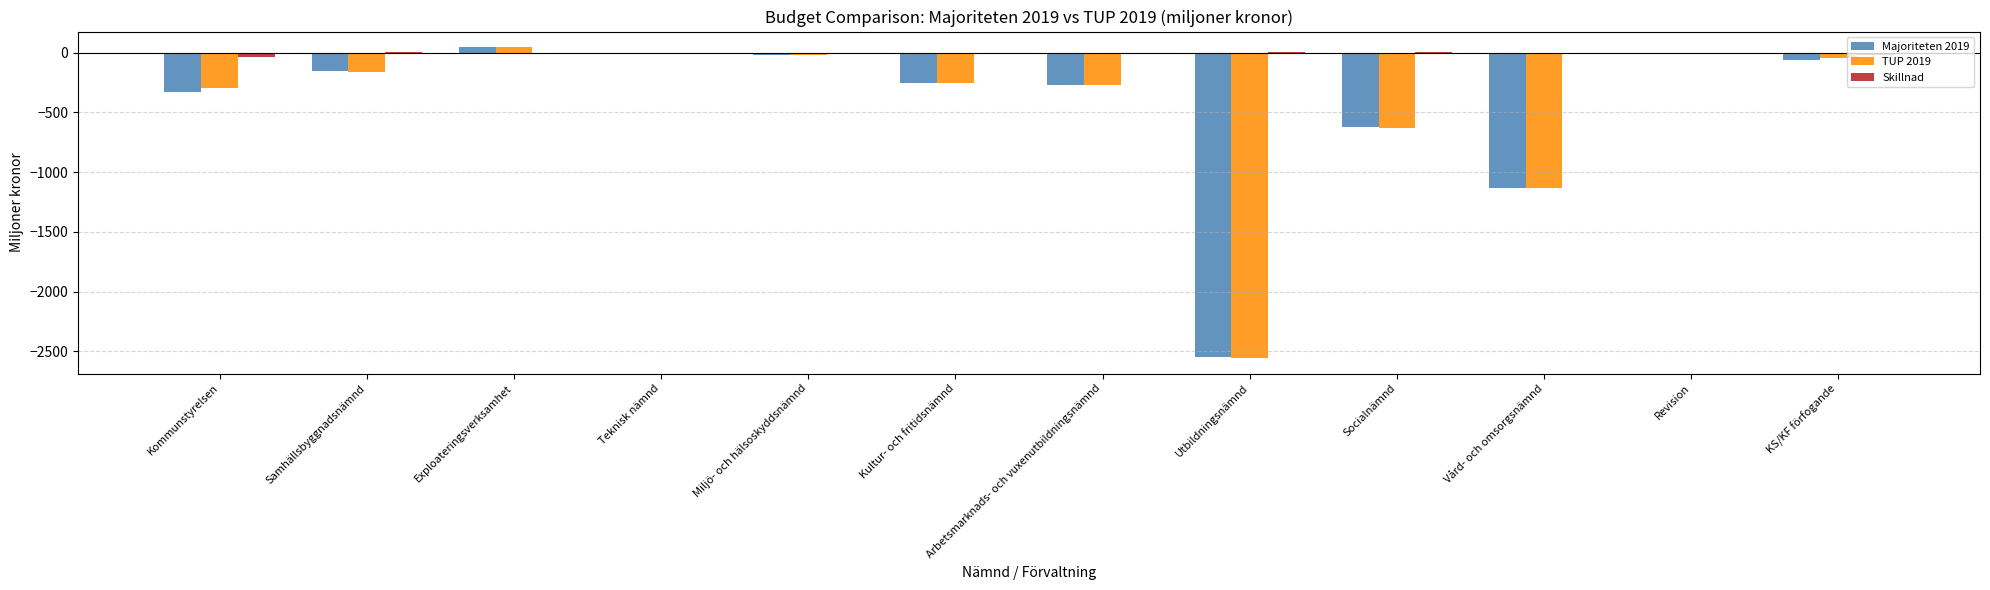

What is the sum of all Majoriteten 2019 values?

-5339.7